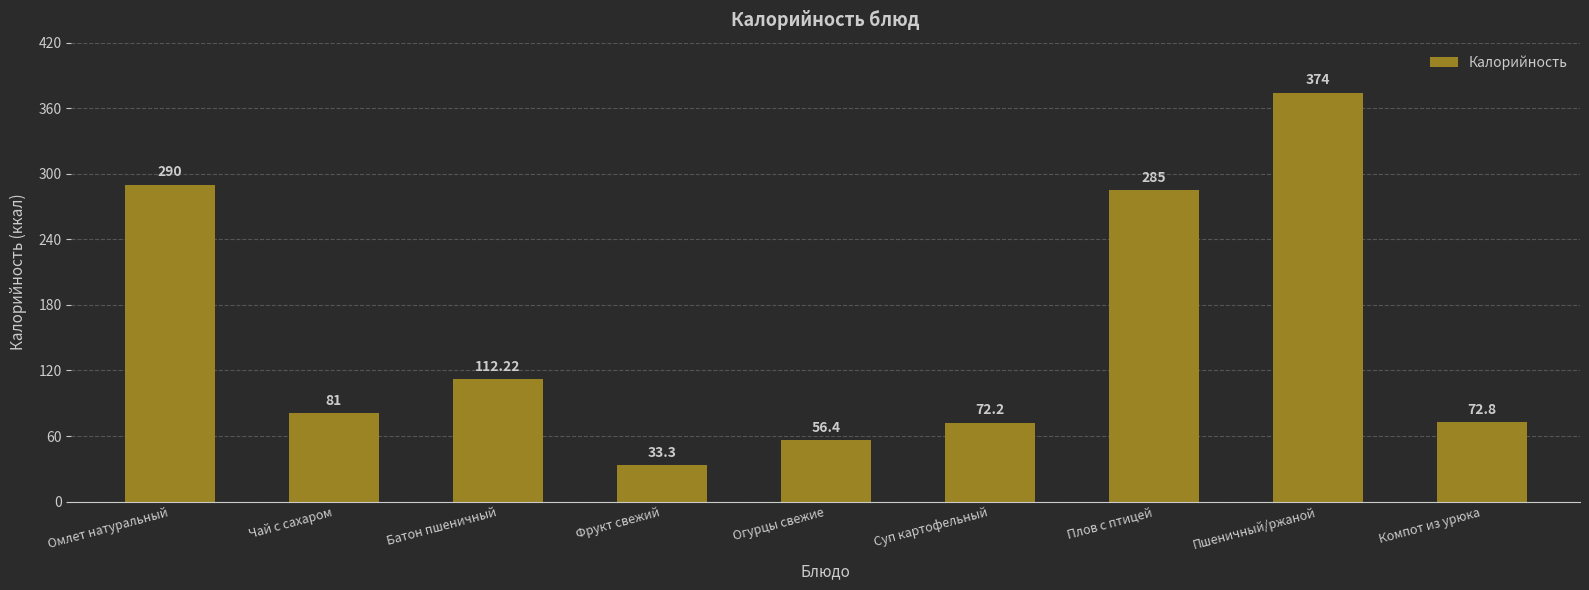

True or false: the data shows 44.1 at Батон пшеничный.

False